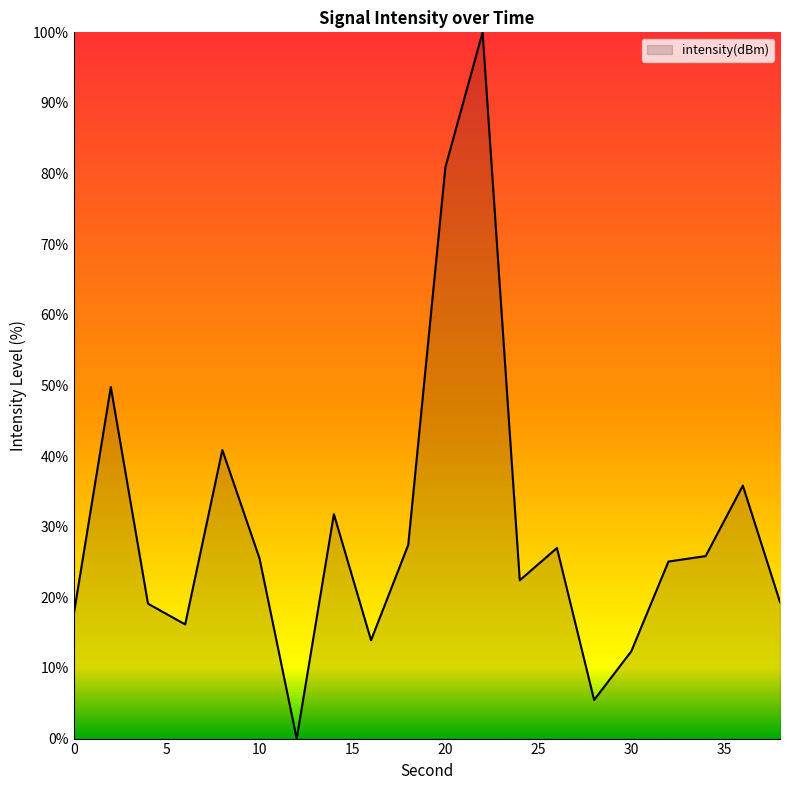

What is the difference between the maximum and minimum values?

100.0